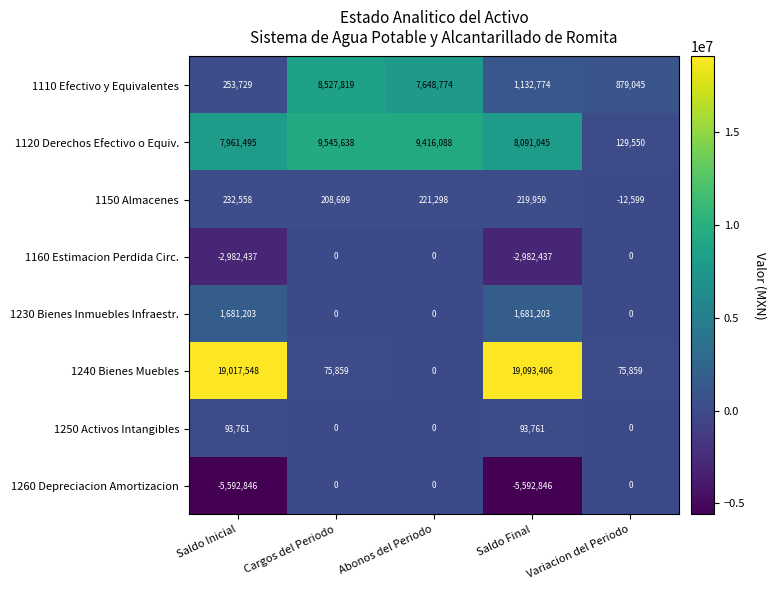

Which series has the largest range (max minus min)?

1240 Bienes Muebles